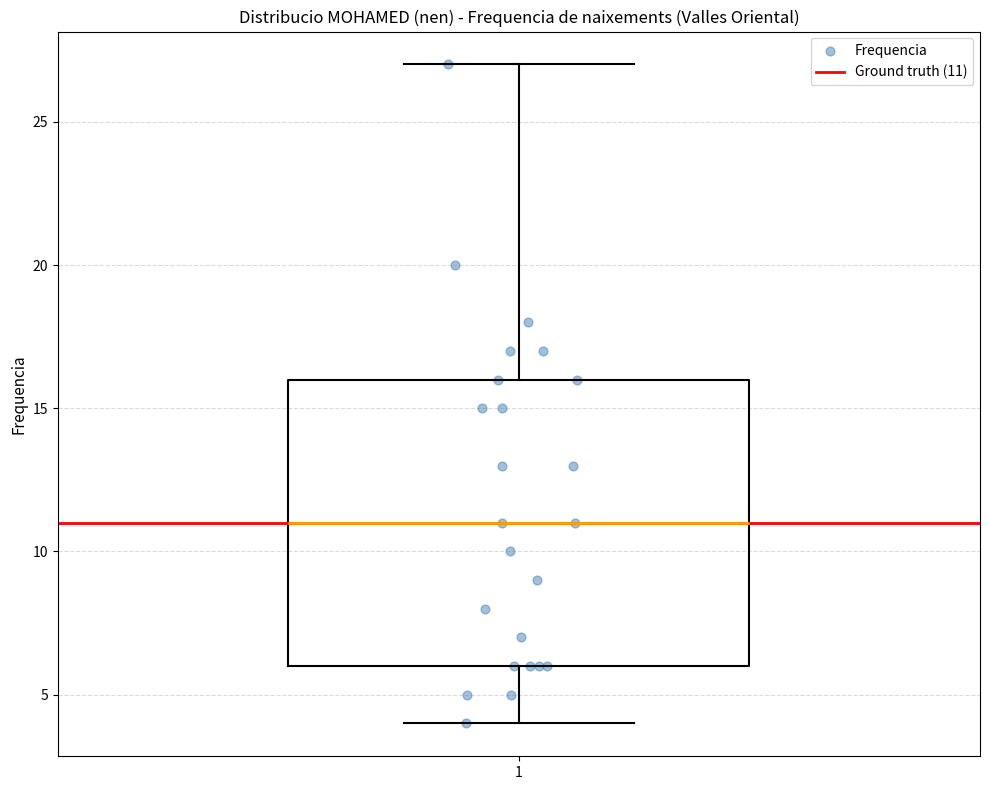

Read this box plot against the y-axis: the position of the median line, the range covered by the box, and the ends of both whiskers. The values are not printed on the chart, so give them approximately, as read against the axis.

median 11, box 6 to 16, whiskers 4 to 27